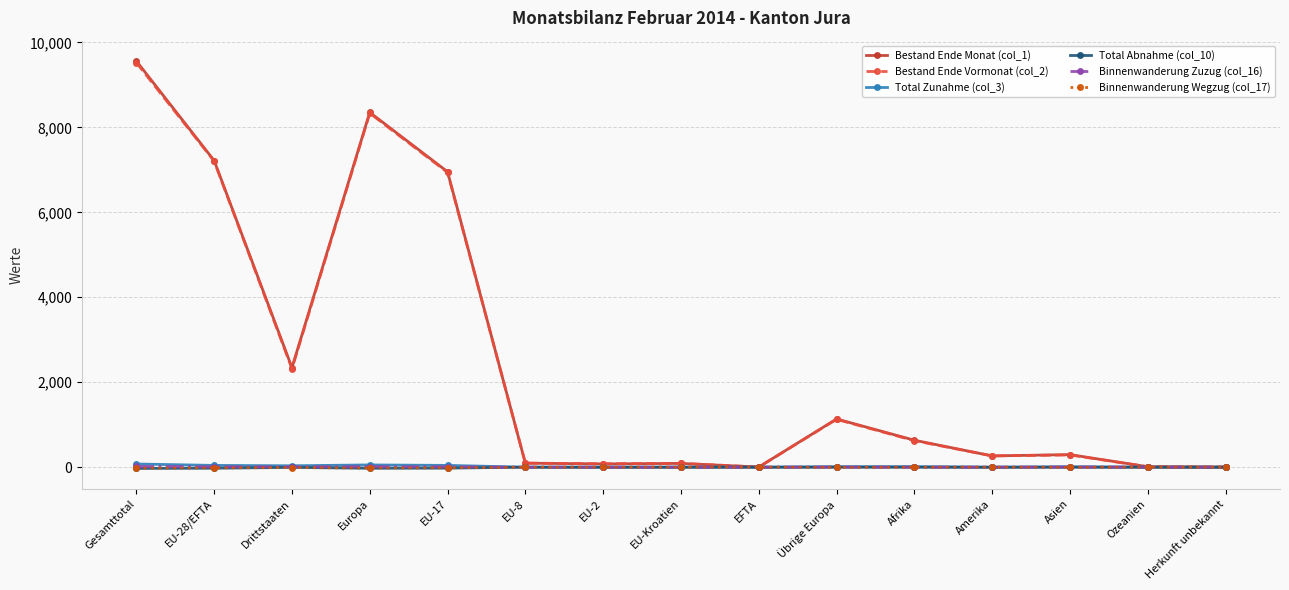

What is the label of the 13th point from the right?

Drittstaaten